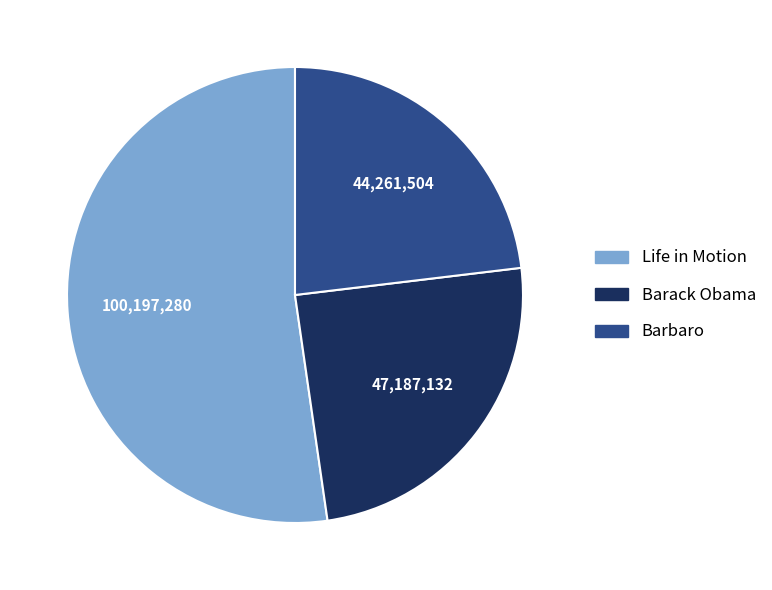

Rank the categories by value from highest to lowest.

Life in Motion, Barack Obama, Barbaro